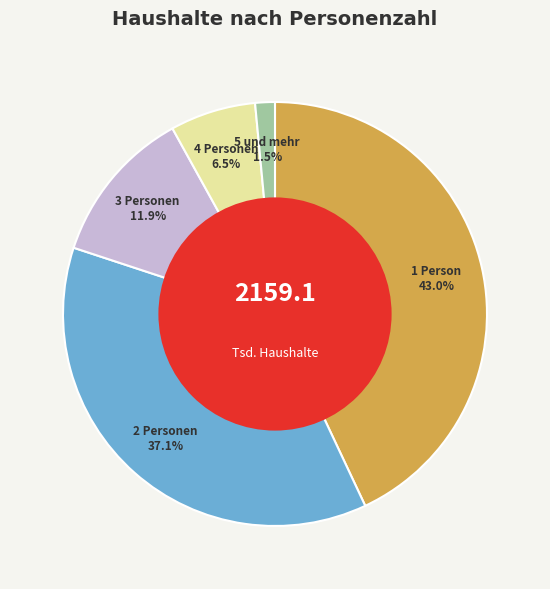

How many segments does this pie chart have?

5